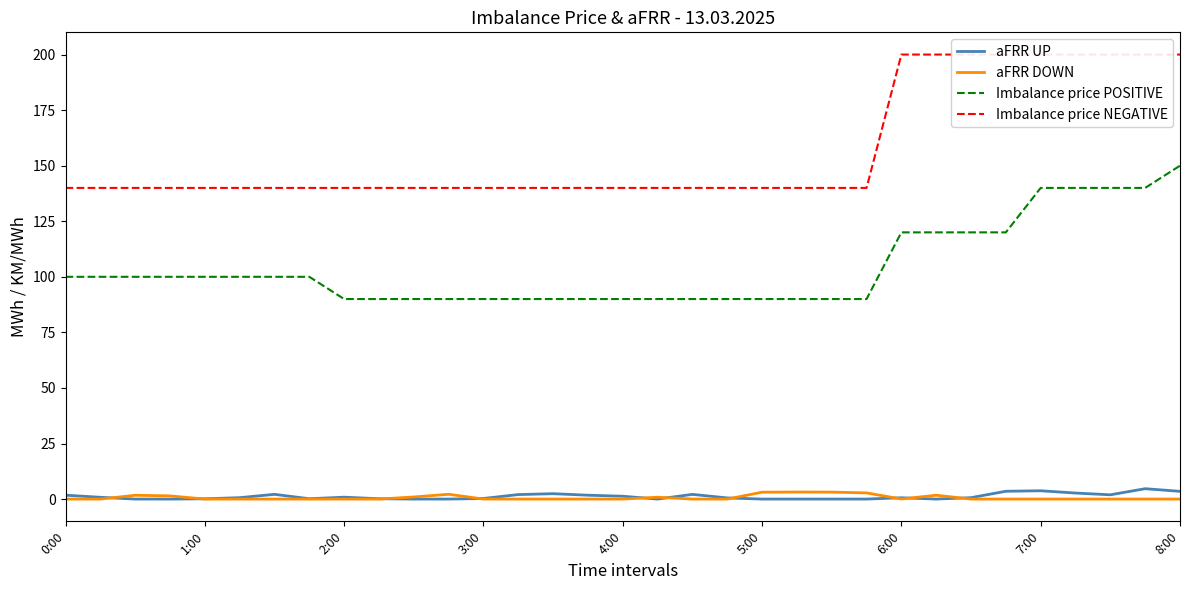

In aFRR UP, how many points are higher than both neighbors (excluding endpoints)?

7